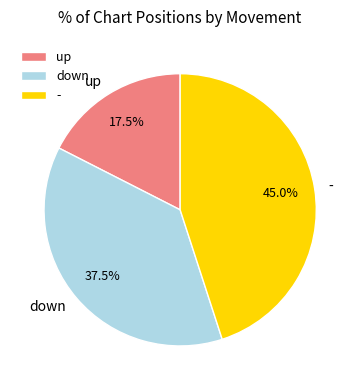

Rank the categories by value from lowest to highest.

up, down, -